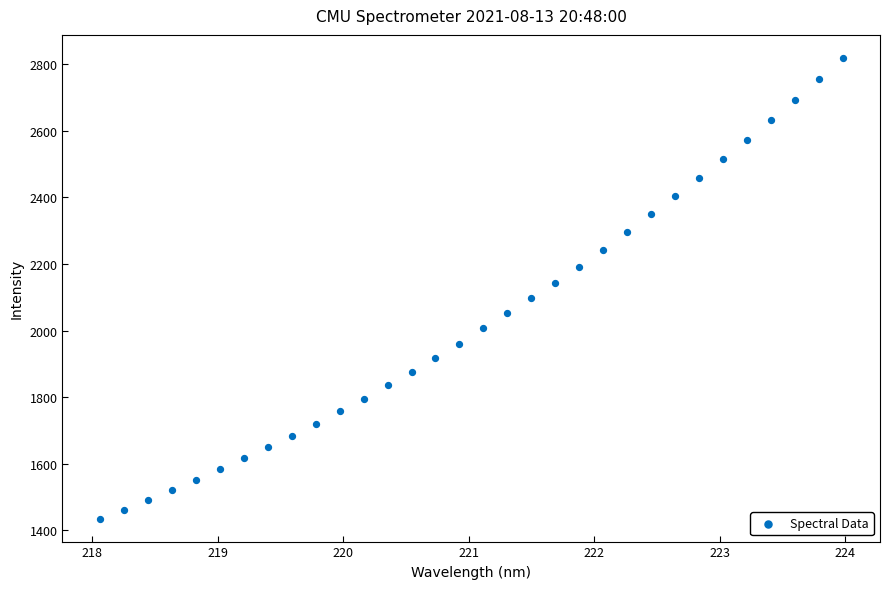

What is the range of Y values (max minus min)?

1383.4